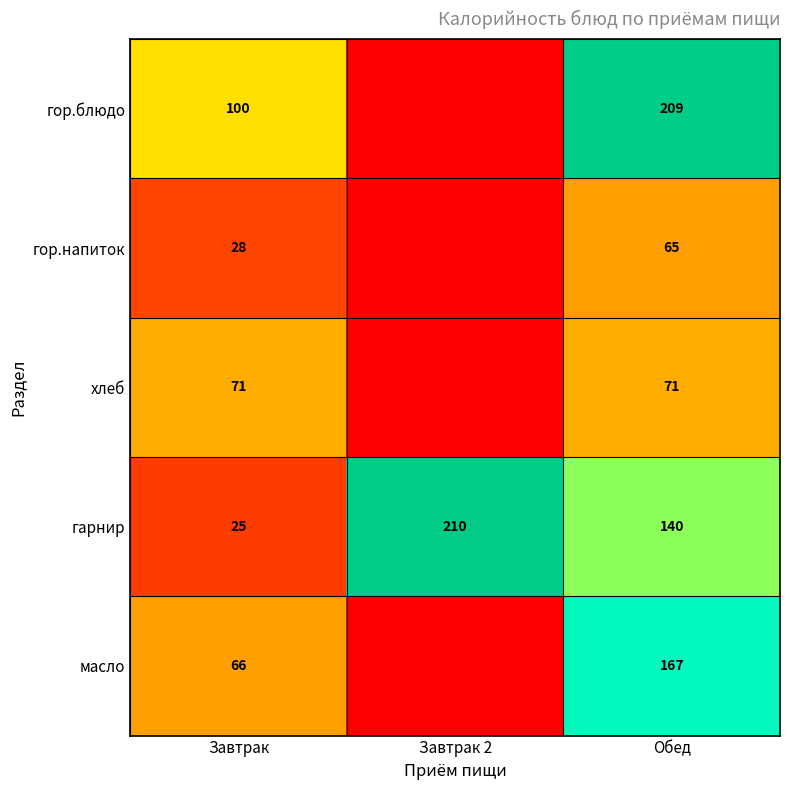

What is the spread (max minus min) of values at Завтрак?

75